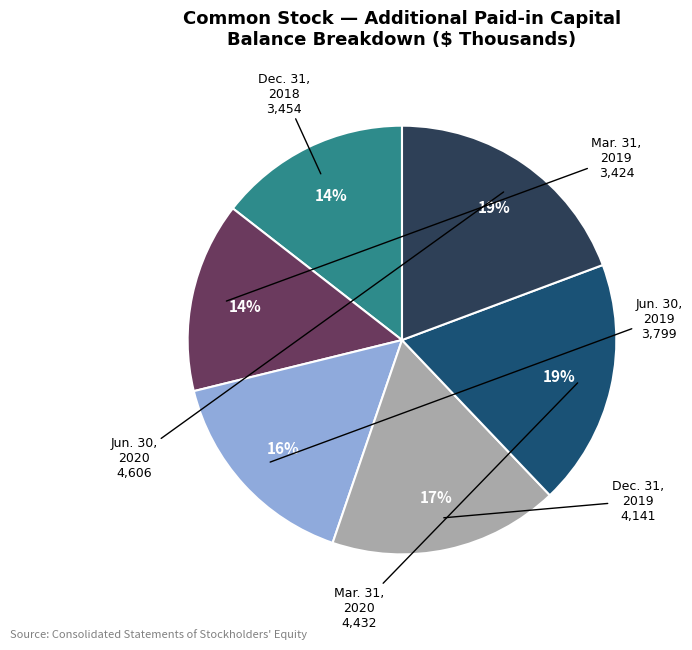

Is there any slice that represents more than half of the pie?

No